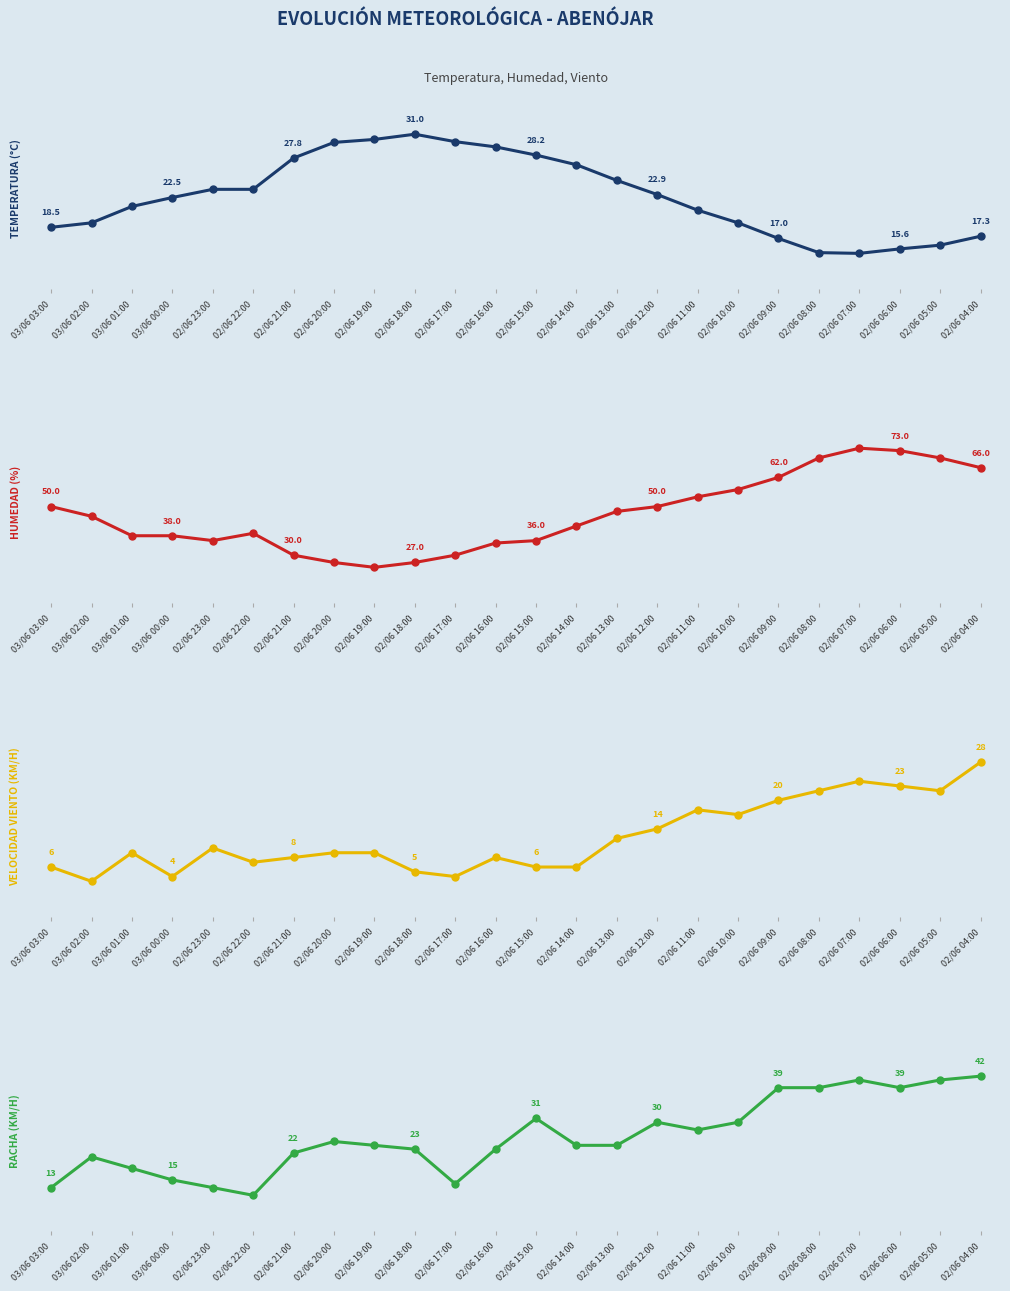

List the series in order of their peak value, highest first.

Humedad (%), Racha (km/h), Temperatura (°C), Velocidad viento (km/h)